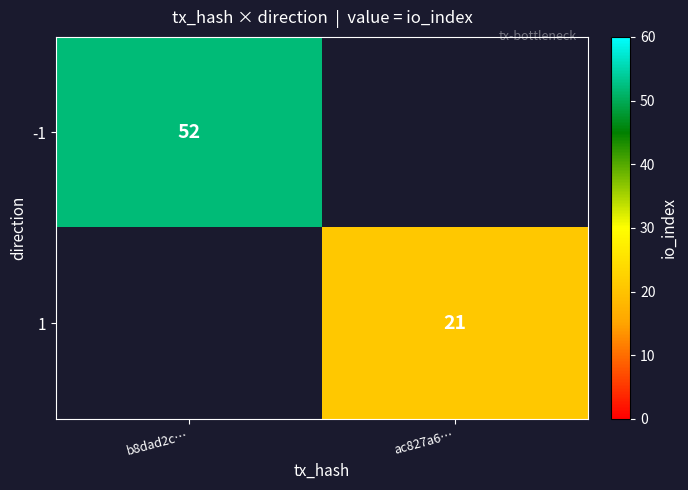

The value of 1 at ac827a6… is 21. True or false?

True